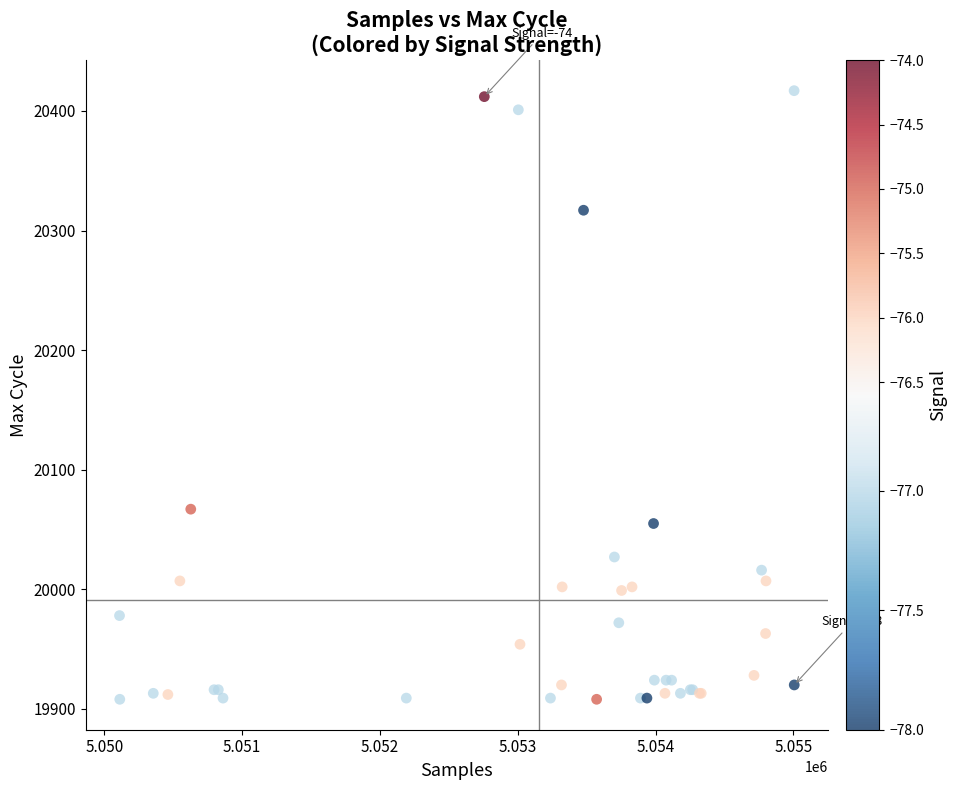

What Y value in the scatter plot is closest to 20162?

20067